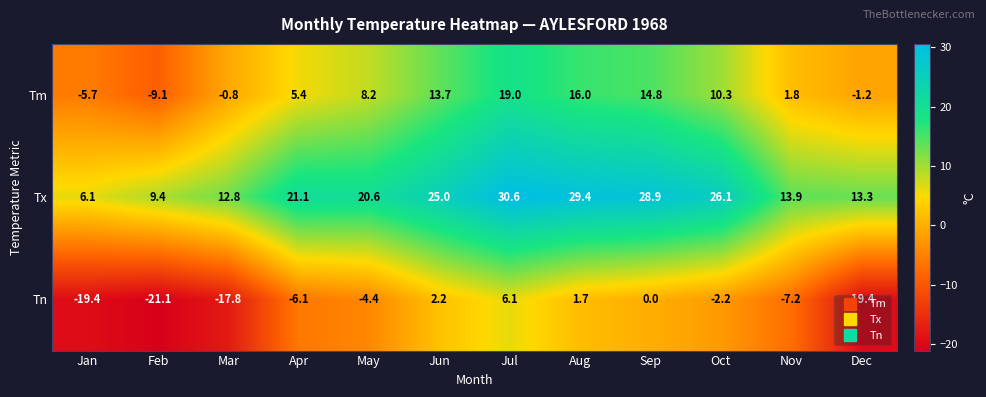

Count the number of data series in this chart.

3